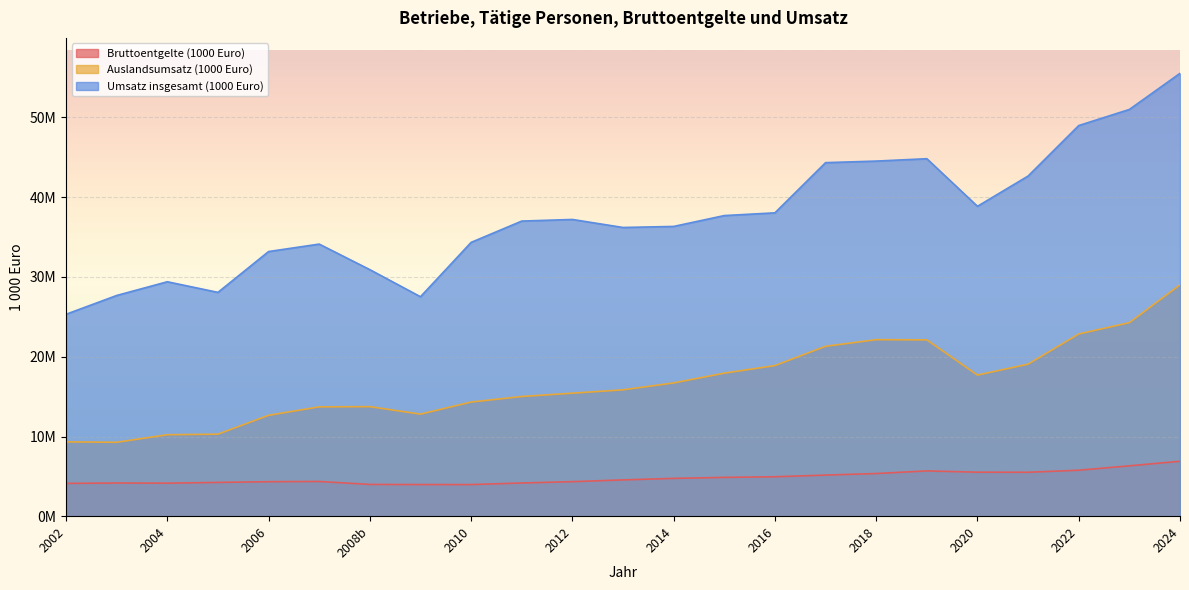

How many interior local valleys does the Umsatz insgesamt (1000 Euro) series have?

4